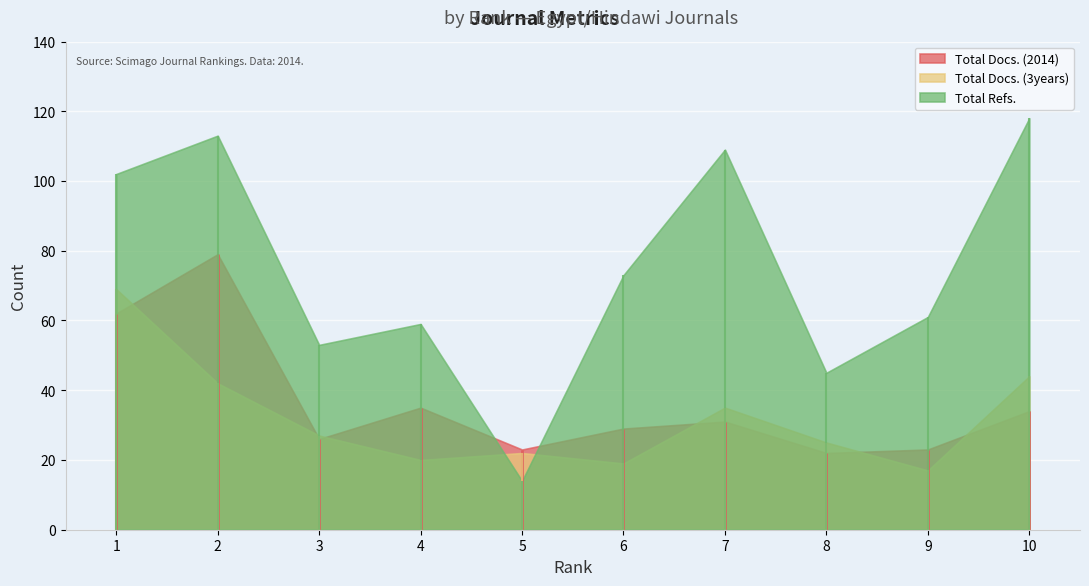

Reading left to right, list all the values displayed in this chart.

Total Docs. (2014): 1=62	2=79	3=26	4=35	5=23	6=29	7=31	8=22	9=23	10=34
Total Docs. (3years): 1=69	2=42	3=27	4=20	5=22	6=19	7=35	8=25	9=17	10=44
Total Refs.: 1=102	2=113	3=53	4=59	5=14	6=73	7=109	8=45	9=61	10=118